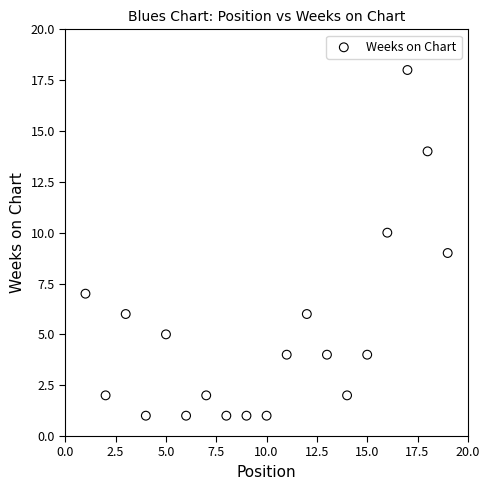

What is the range of Y values (max minus min)?

17